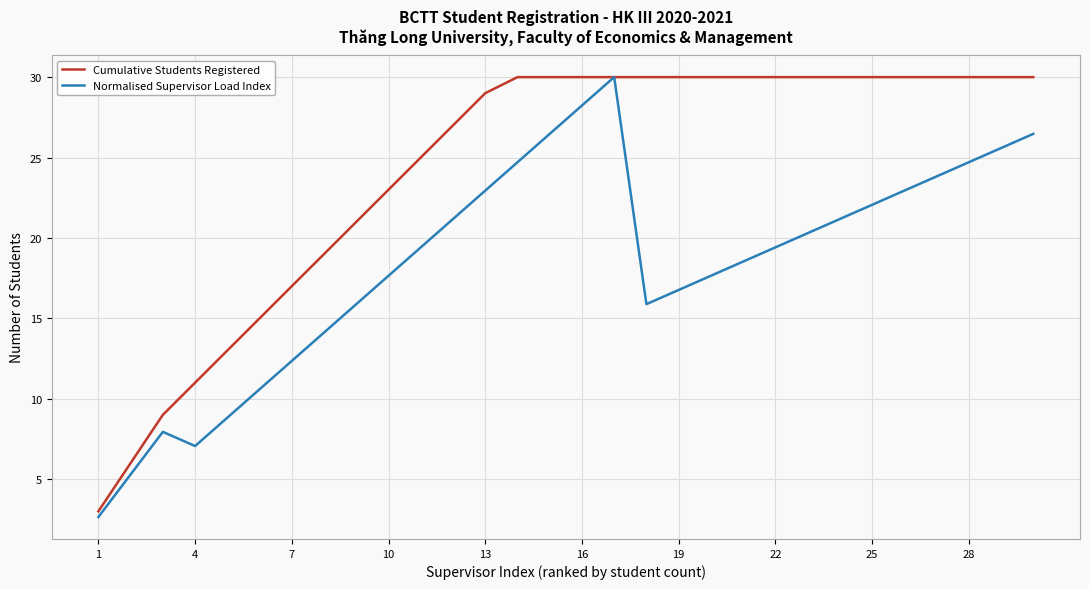

Which series has the largest total across all categories?

Cumulative Students Registered